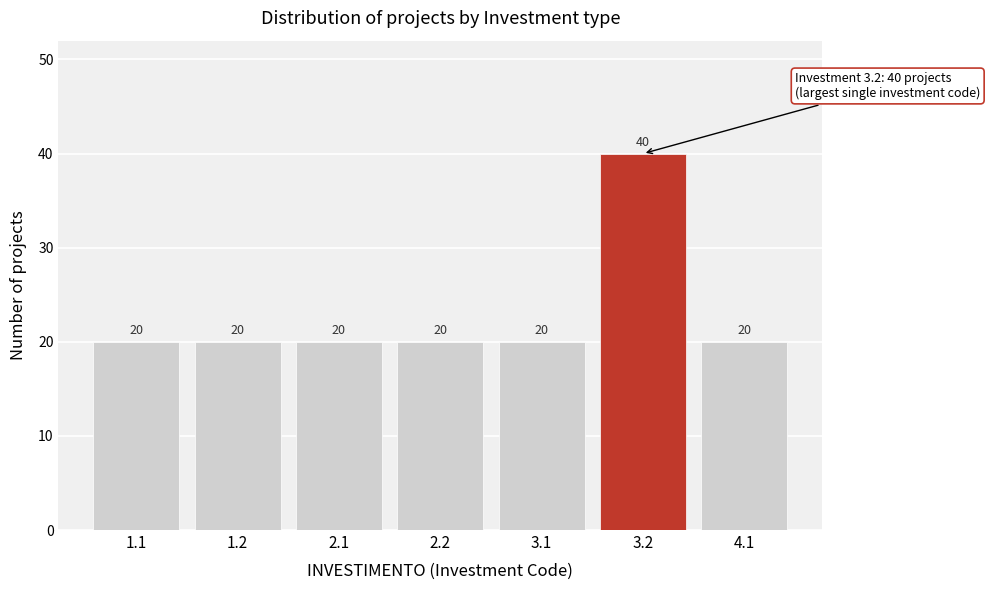

Reading left to right, extract all data points from this chart.

20	20	20	20	20	40	20